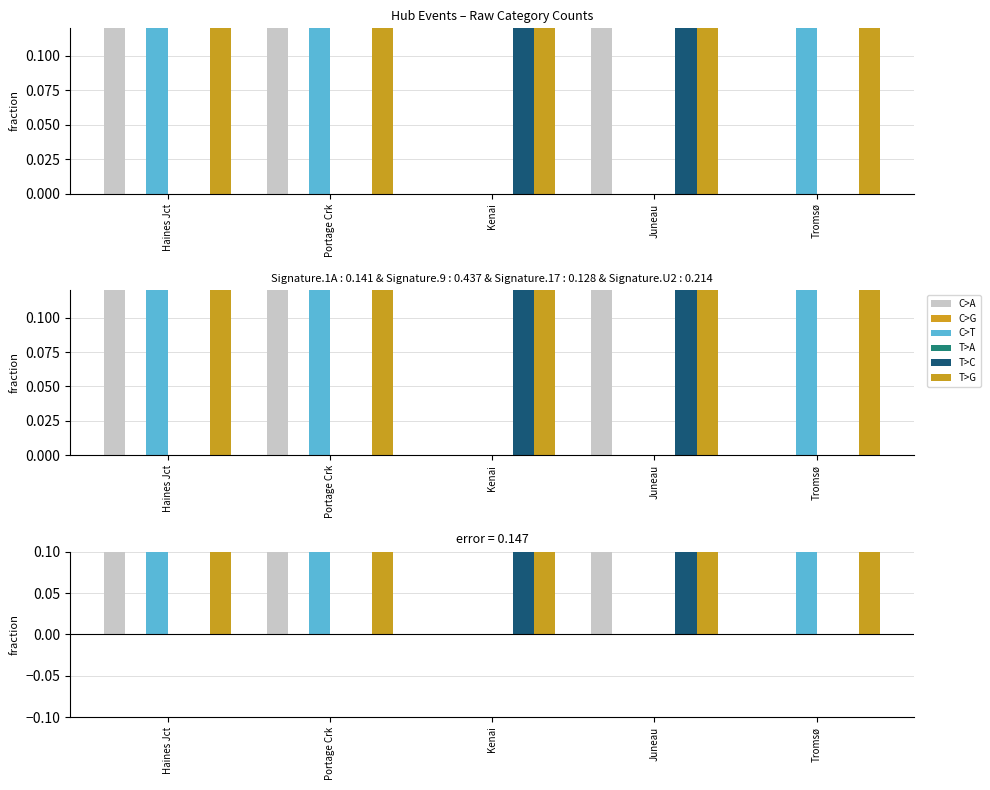

Which series has the largest range (max minus min)?

C>A